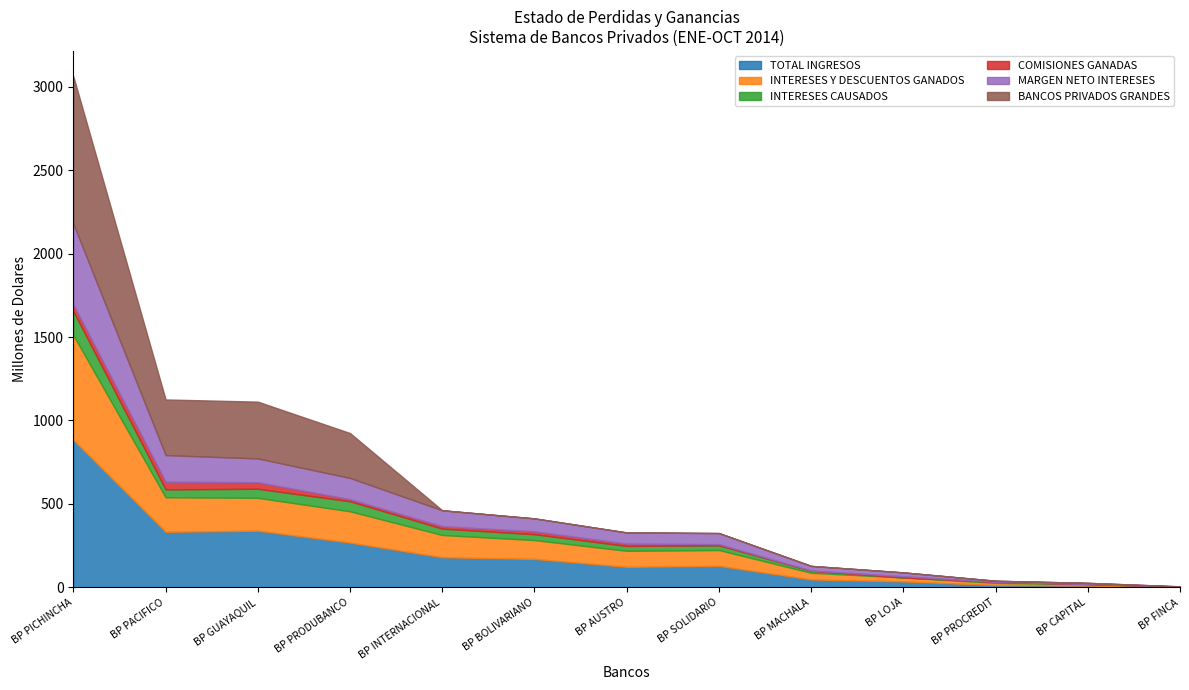

True or false: COMISIONES GANADAS and TOTAL INGRESOS cross at least once.

False